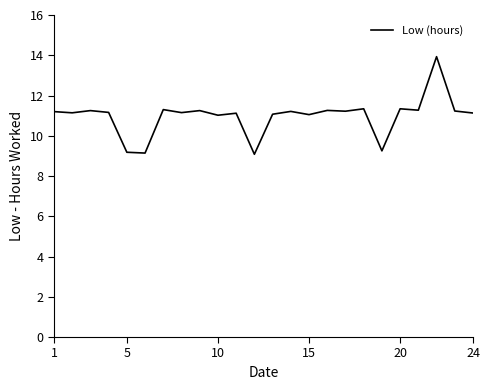

What is the minimum value shown in the chart?

9.1